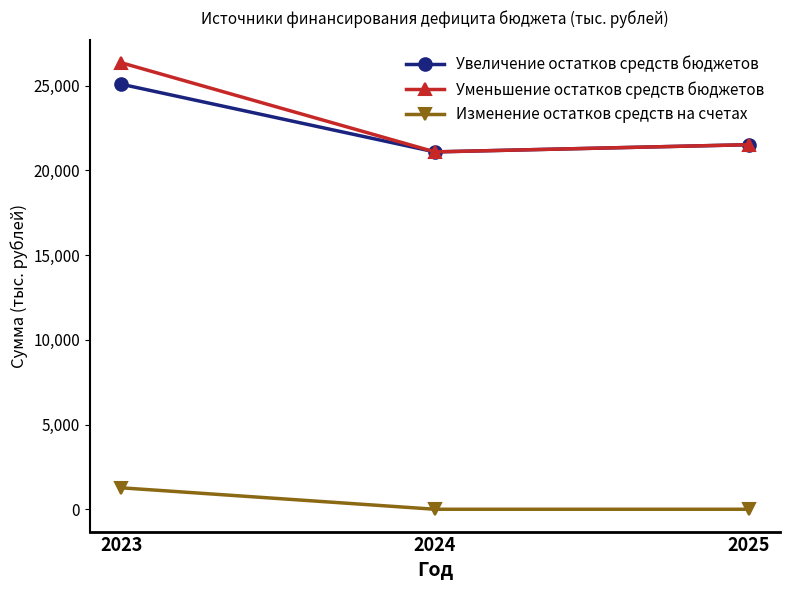

Which label corresponds to the largest value in the chart?

2023